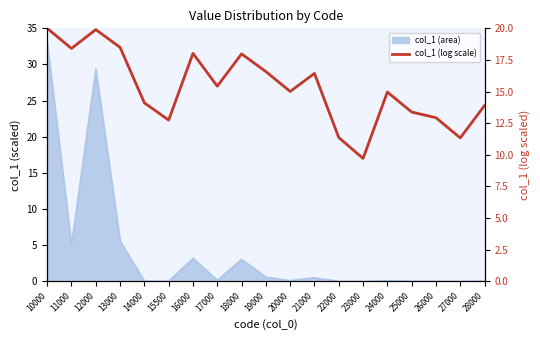

Where does the data first go above 15?

10000